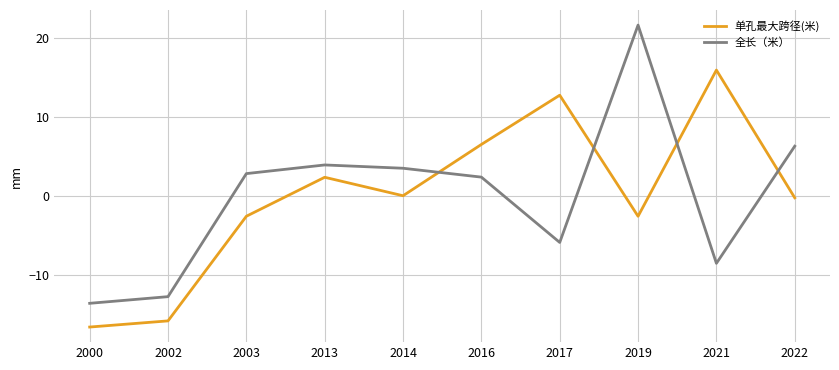

At which category does 单孔最大跨径(米) reach its first local peak?

2013